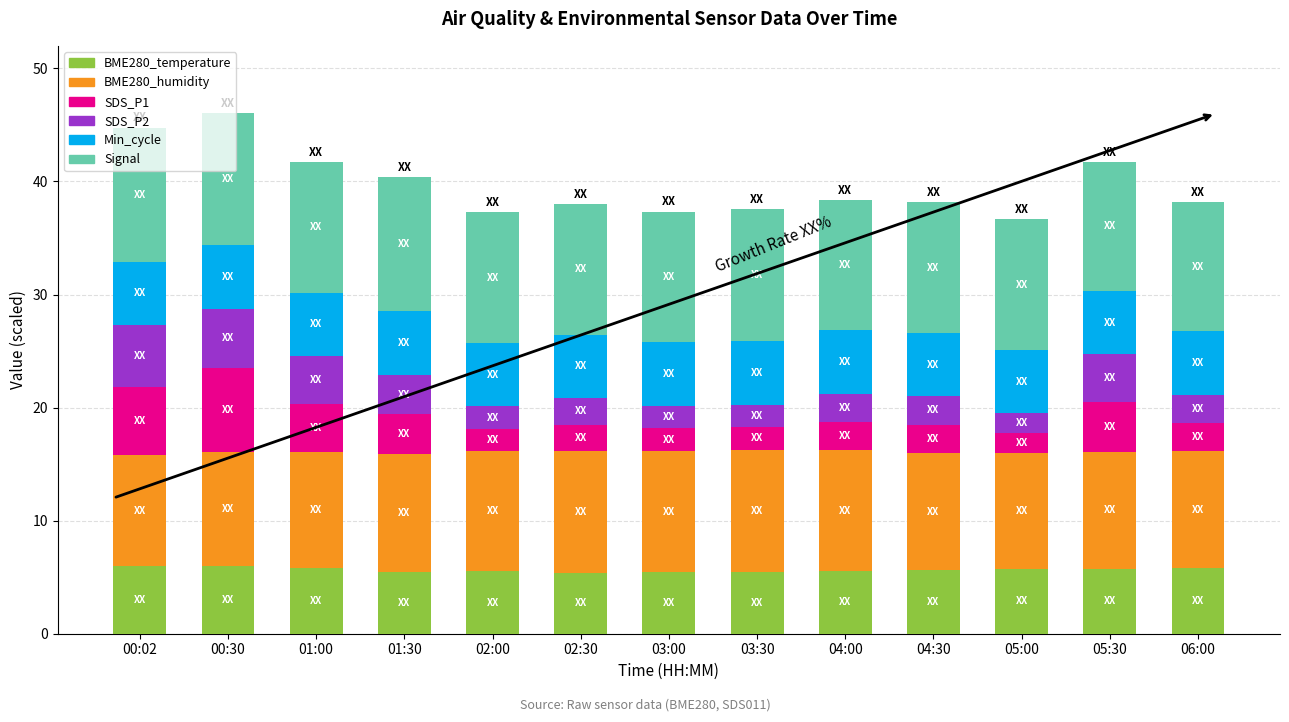

Is it true that BME280_temperature equals 3.3 at 05:30?

False